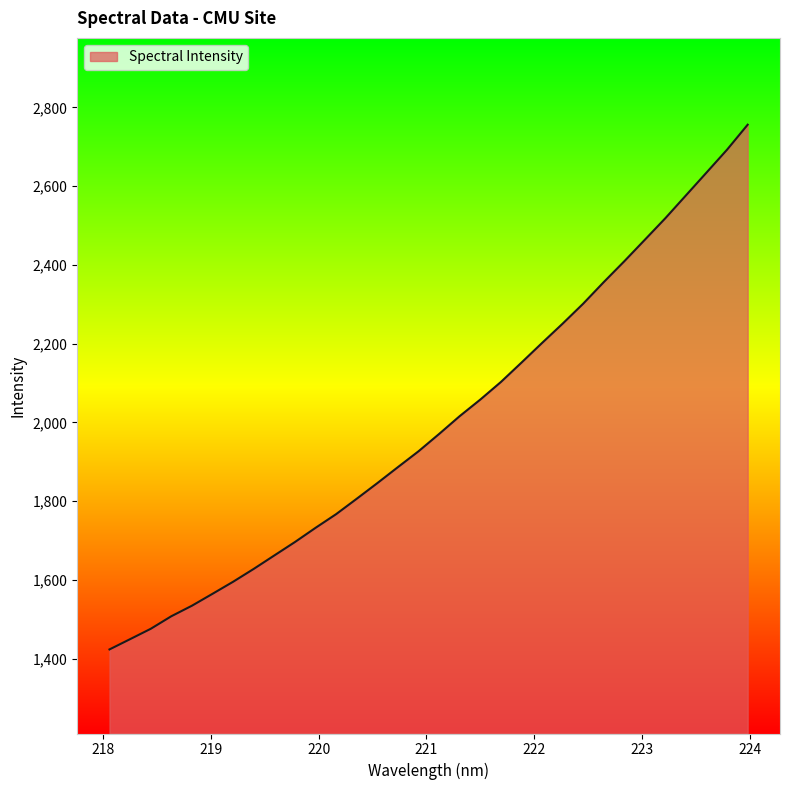

What is the smallest value displayed?

1423.3